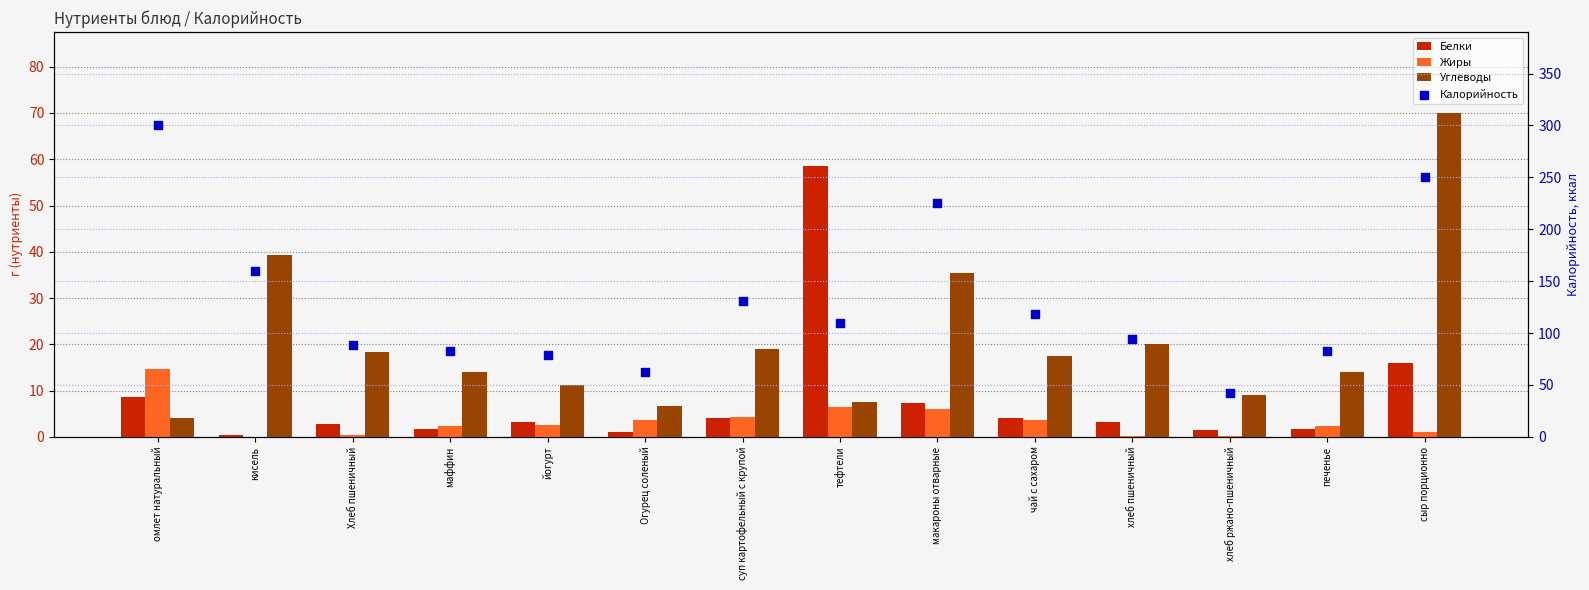

Which series has the largest total across all categories?

Калорийность